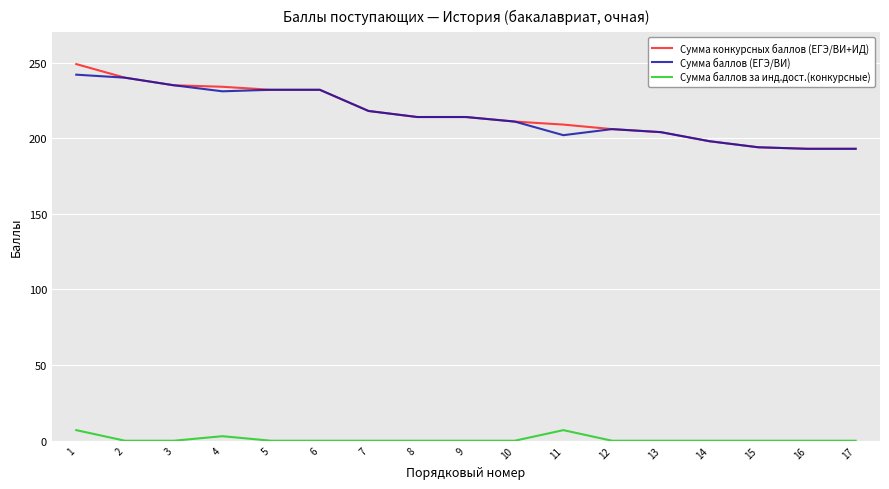

True or false: Сумма баллов за инд.дост.(конкурсные) and Сумма баллов (ЕГЭ/ВИ) intersect in this chart.

False